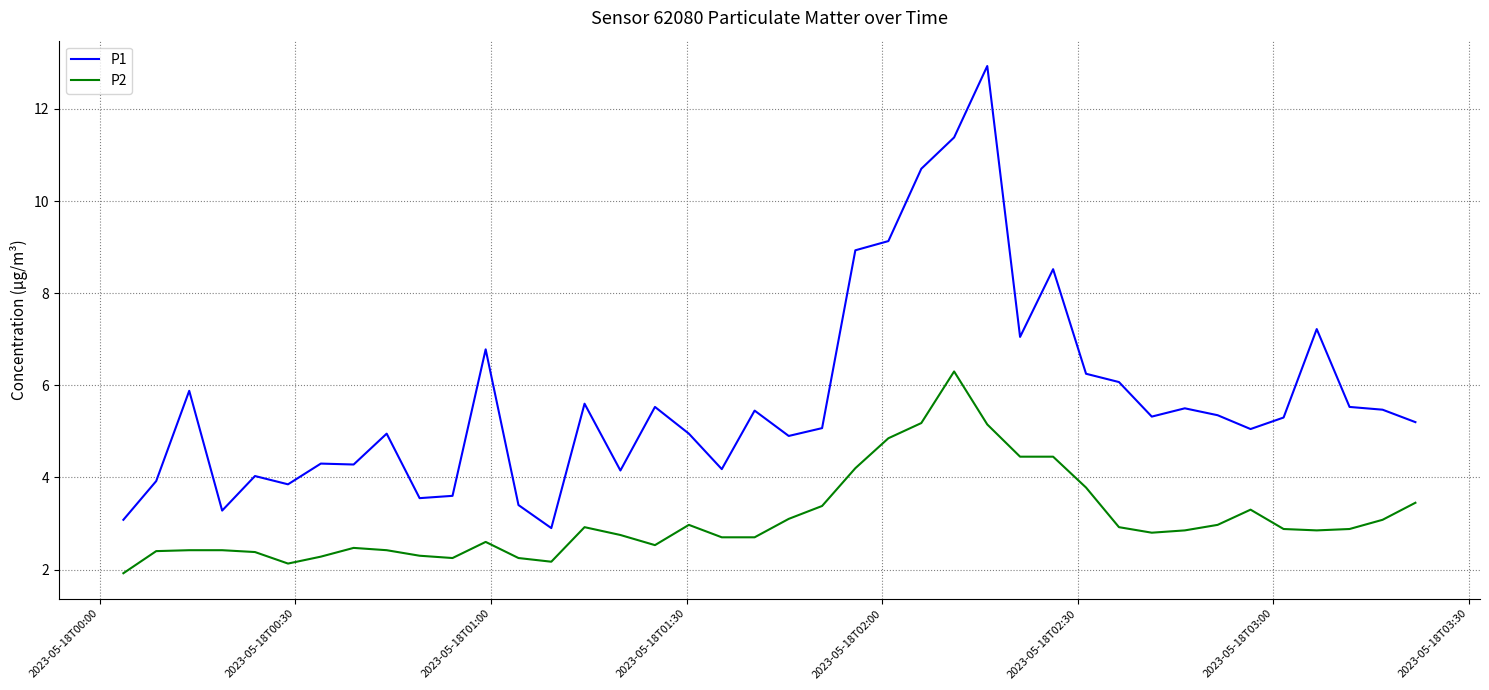

What is the maximum value for P2?

6.3